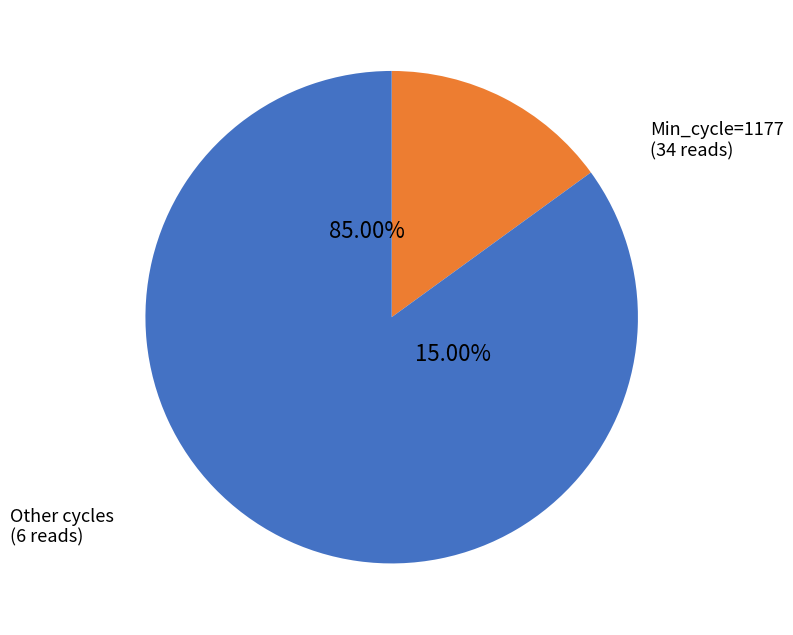

Does 1177 account for over 50% of the chart?

No